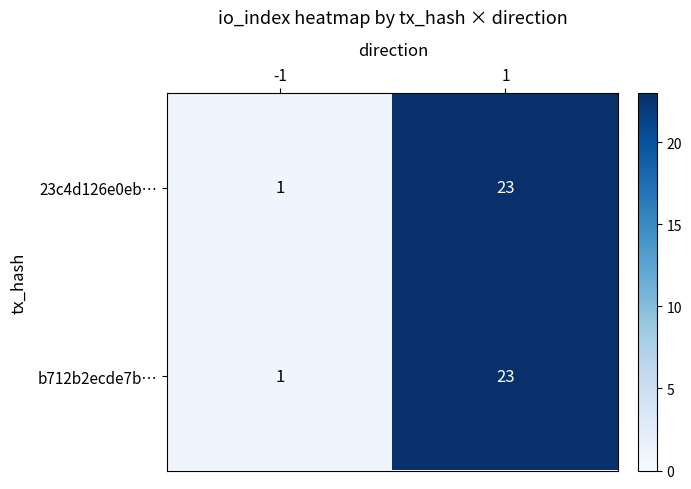

True or false: b712b2ecde7b… has a value of 23 at 1.

True